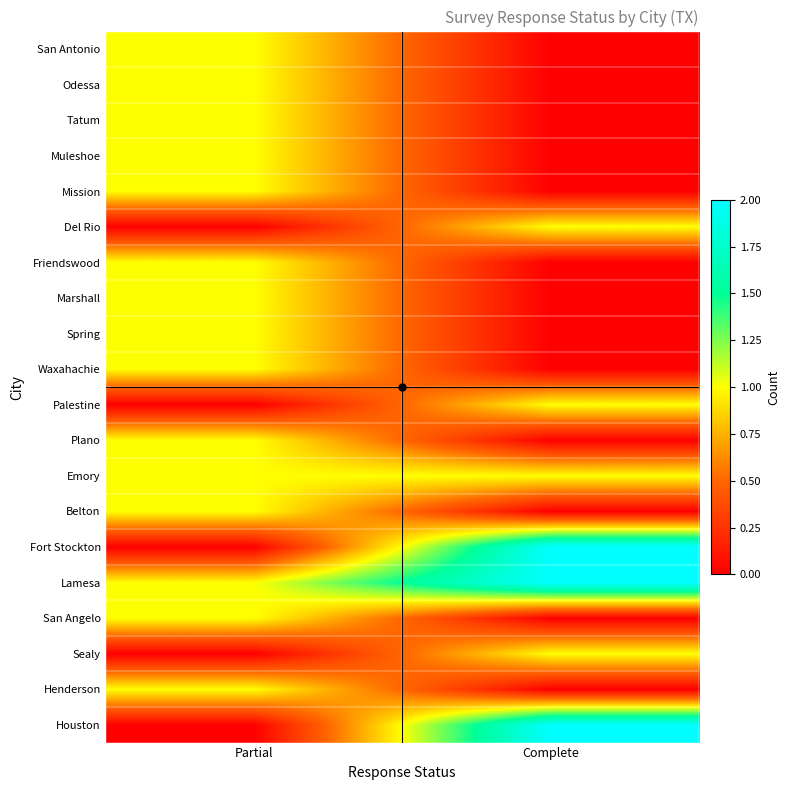

At which category is the sum across all series the highest?

Partial